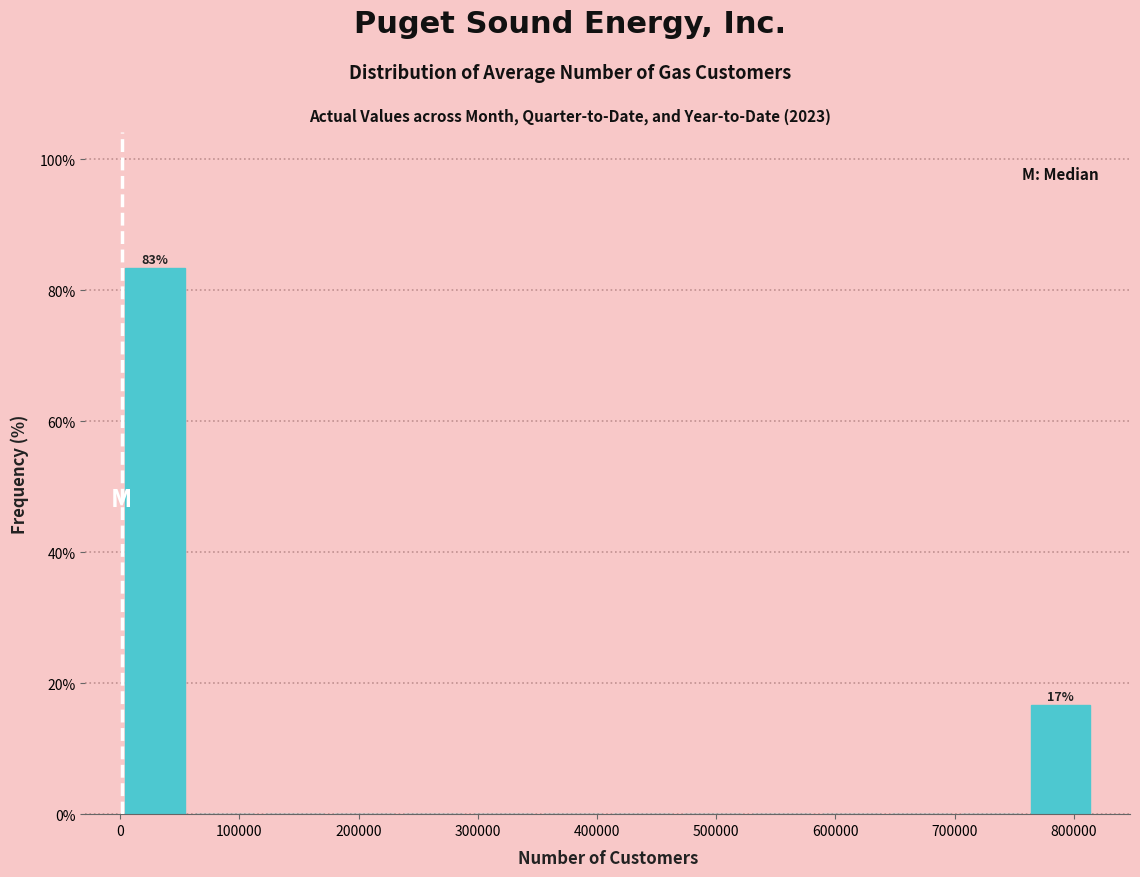

Over which range of the x-axis is the bar tallest?

0 to 60000